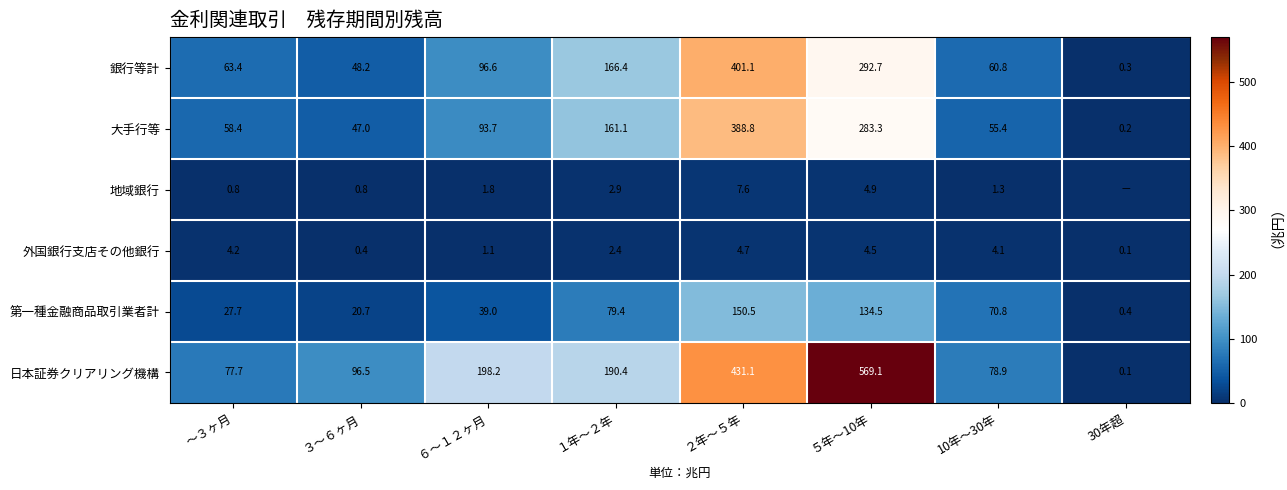

What is the sum of the 日本証券クリアリング機構 values at ５年～10年 and ～３ヶ月?

646.8